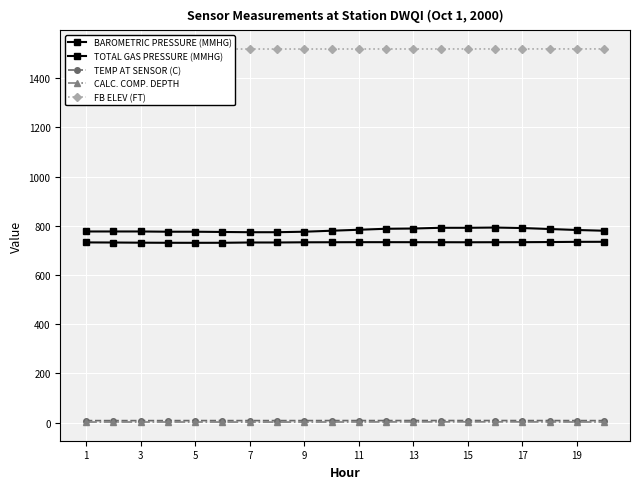

Which series has the largest total across all categories?

FB ELEV (FT)